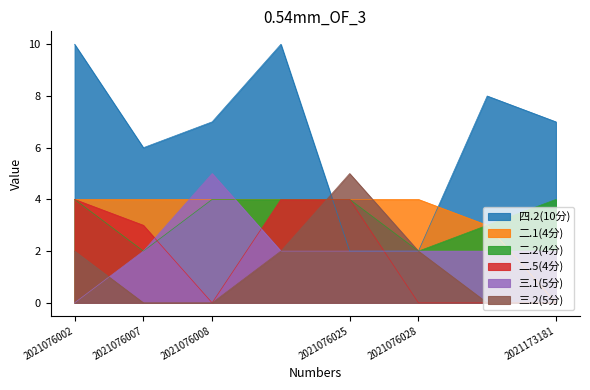

Which series has the largest total across all categories?

四.2(10分)